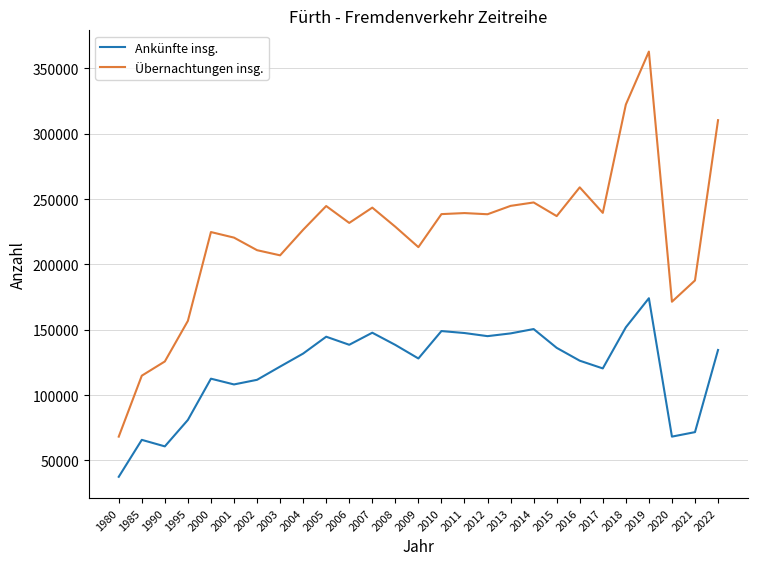

True or false: Übernachtungen insg. and Ankünfte insg. cross at least once.

False